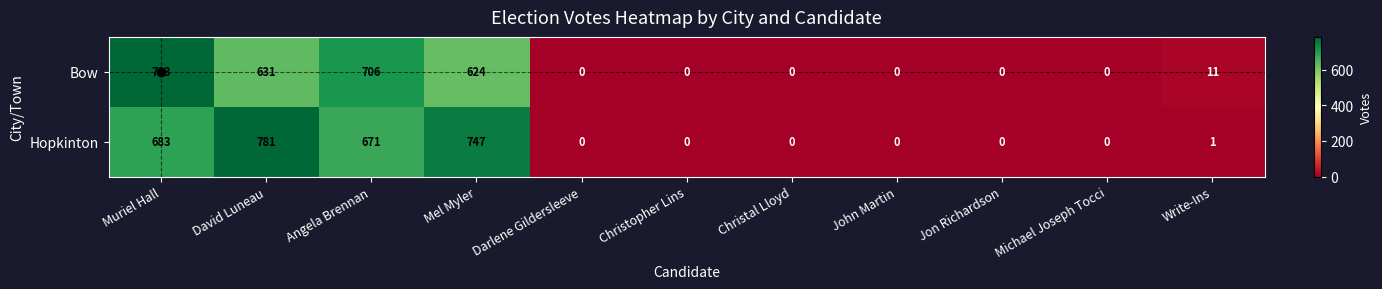

Between Angela Brennan and Michael Joseph Tocci, which series saw the biggest shift?

Bow